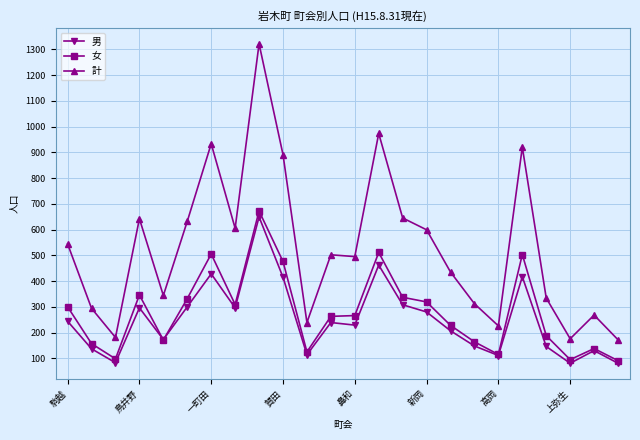

What is the average value of the 女 series?

280